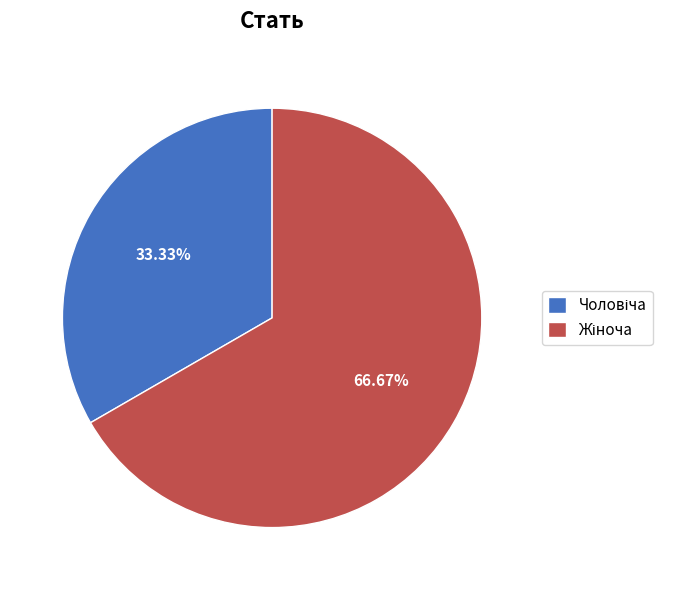

Is there a majority slice in this chart?

Yes